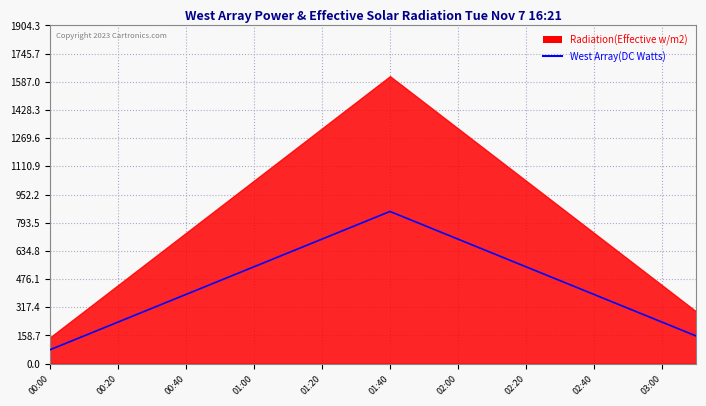

What is the label of the 7th point from the left?

01:00